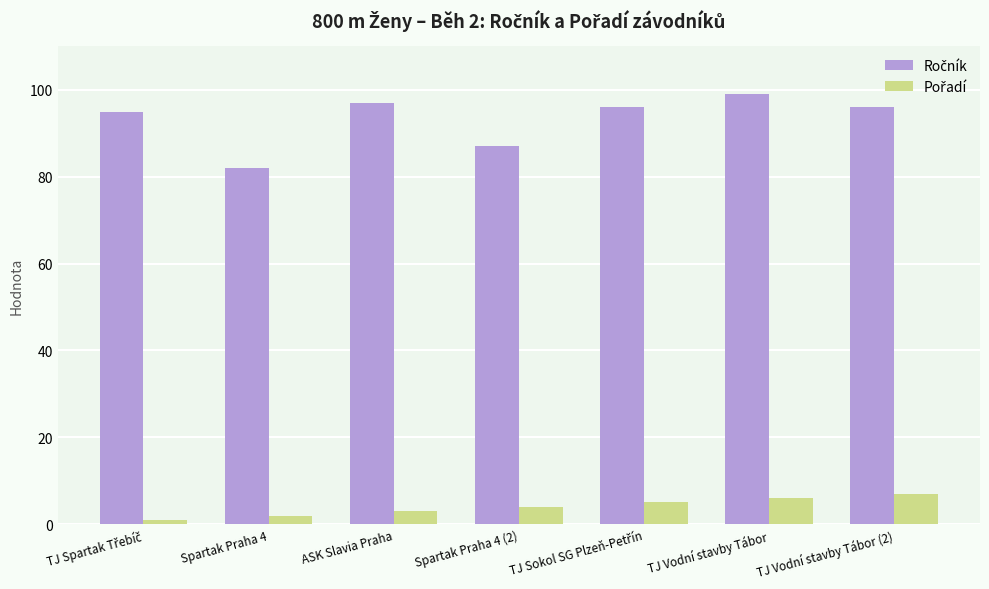

At how many categories does at least one series exceed 77?

7